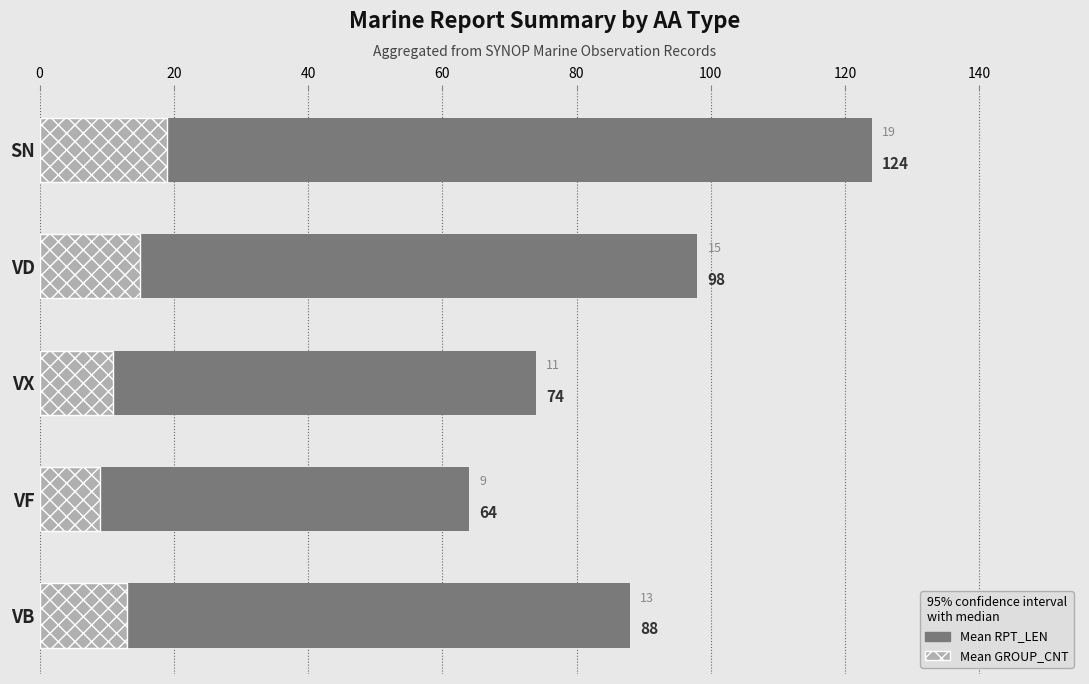

What is the difference between the highest and lowest values at VF?

55